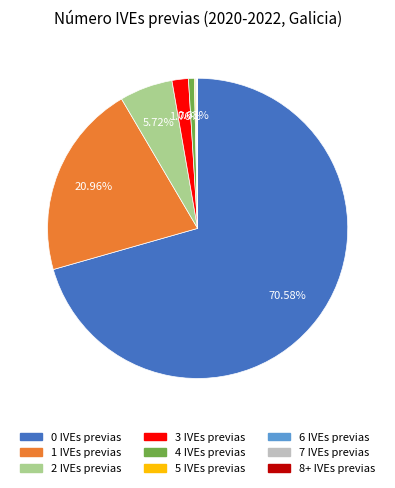

Is there any slice that represents more than half of the pie?

Yes